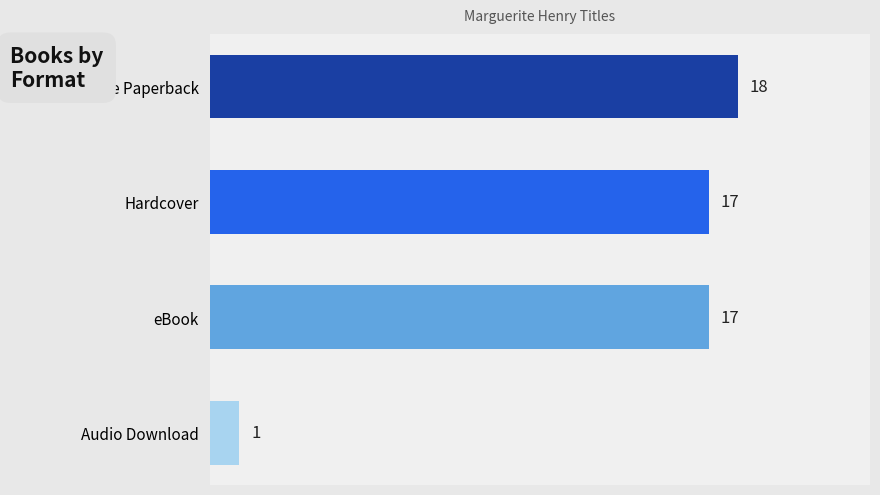

What is the minimum value shown in the chart?

1